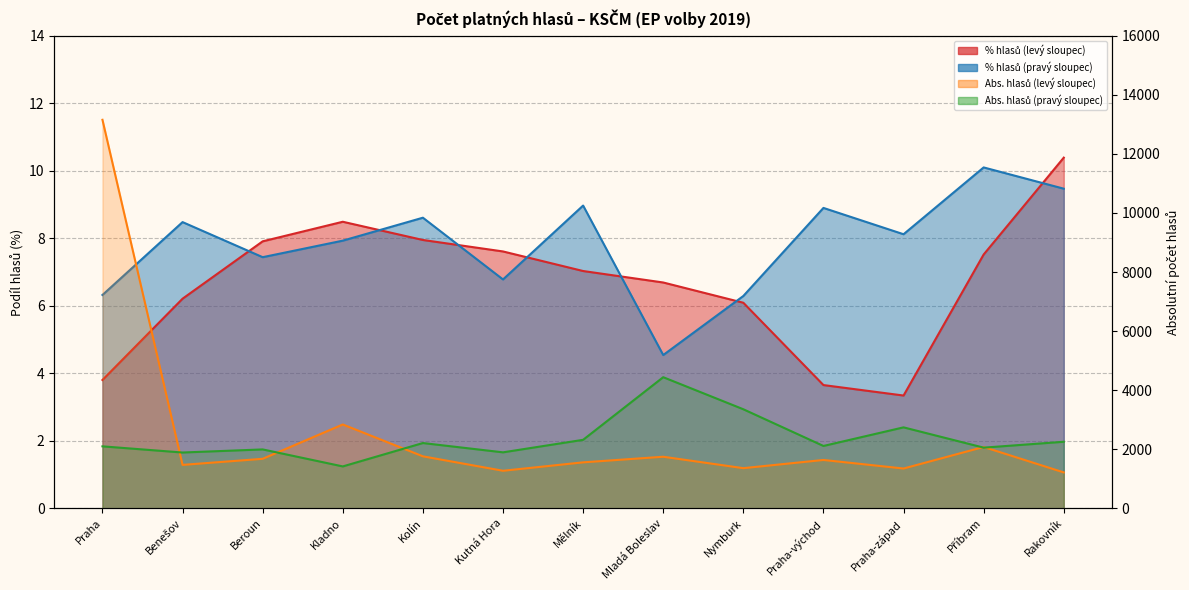

Where does the % hlasů (levý sloupec) series first go above 7?

Beroun